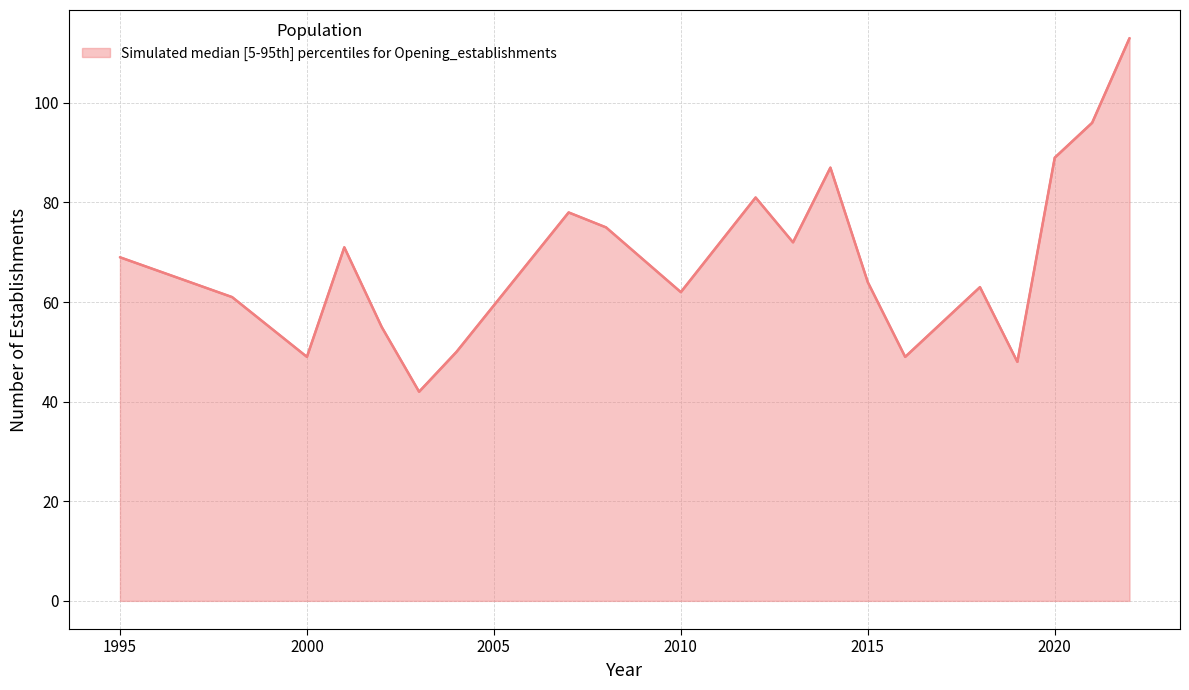

What is the smallest value displayed?

42